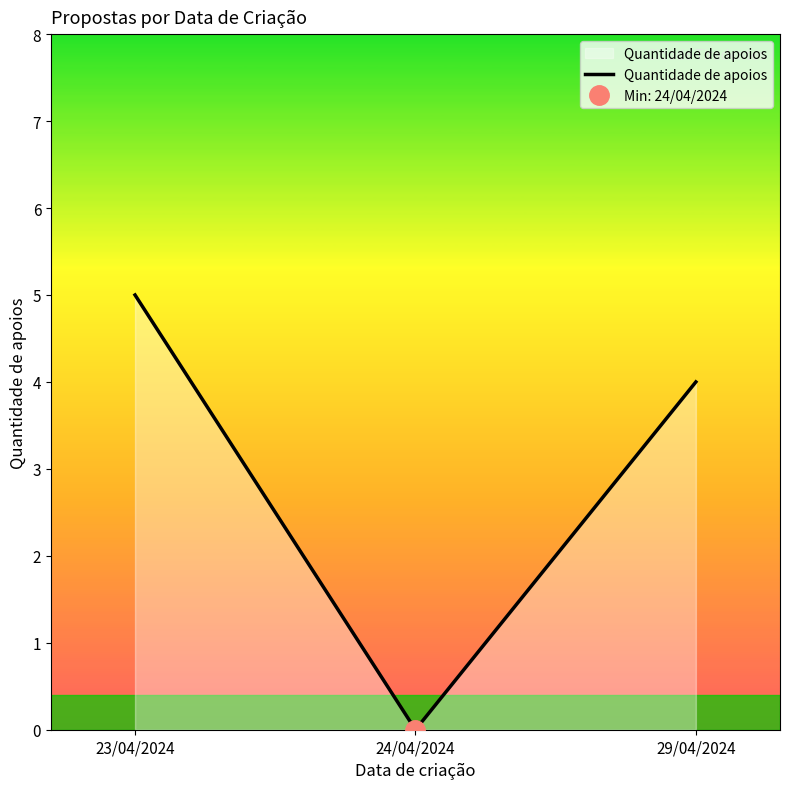

Is it true that Quantidade de apoios equals 8 at 23/04/2024?

False